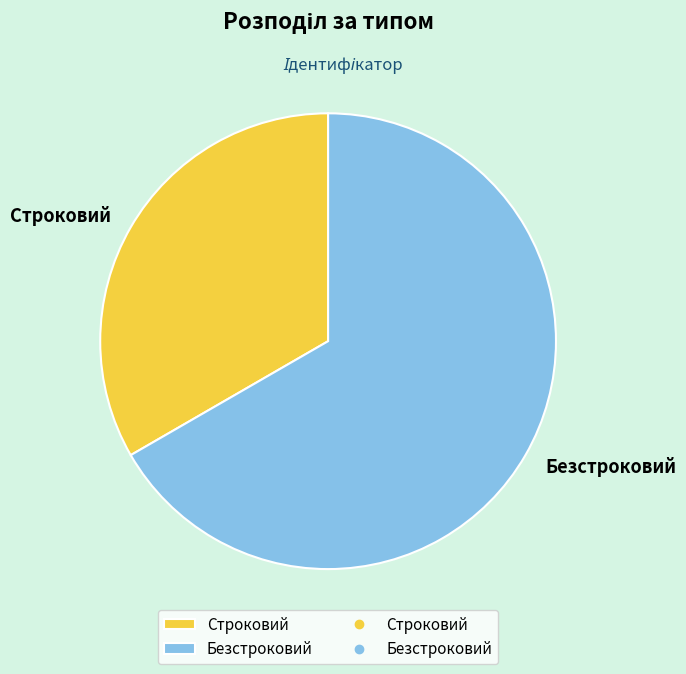

Which has a higher value, Безстроковий or Строковий?

Безстроковий